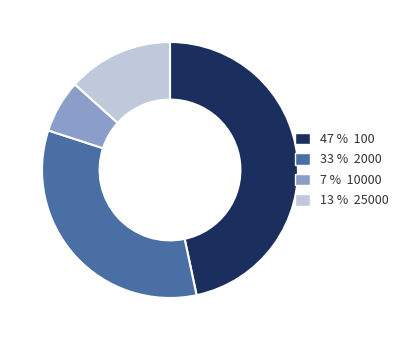

Which category has the biggest portion of the pie?

47 % 100